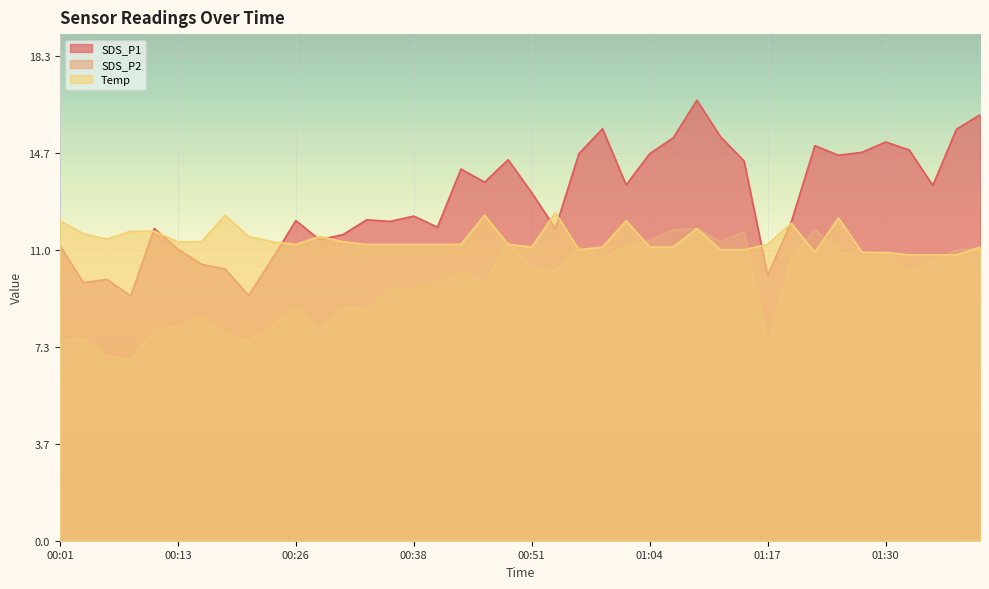

Does the chart display data point markers on the line(s)?

No